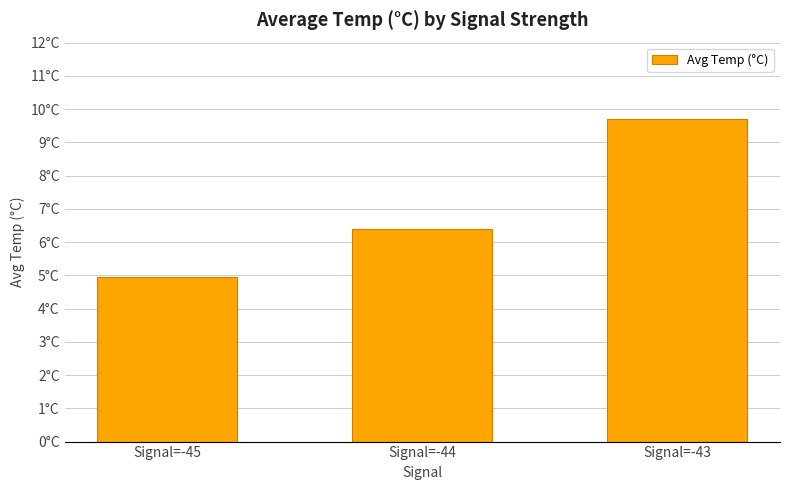

What is the ratio of the value at Signal=-43 to the value at Signal=-45?

2.0